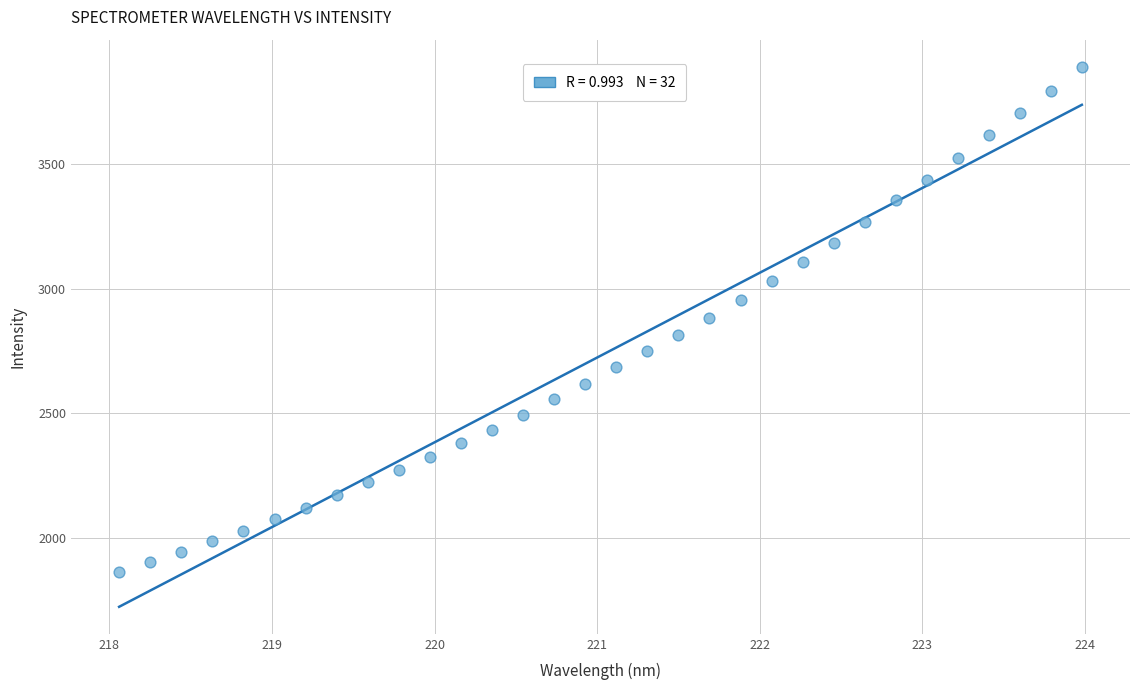

What is the range of X values (max minus min)?

5.9